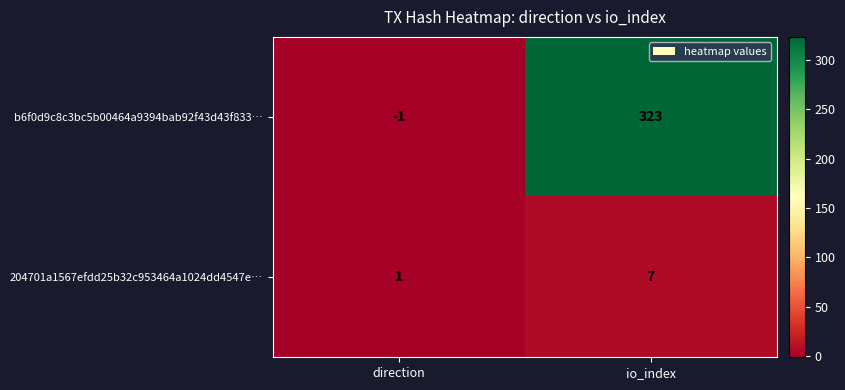

How many categories are shown in the chart?

2